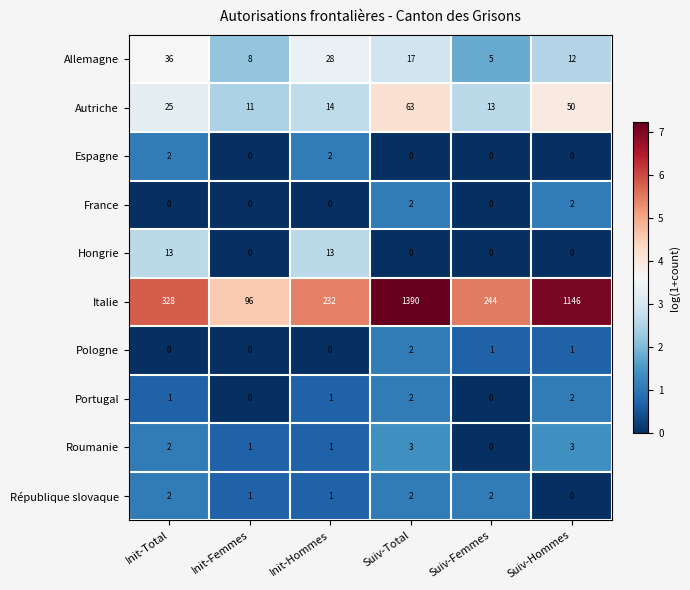

What is the spread (max minus min) of values at Suiv-Total?

1390